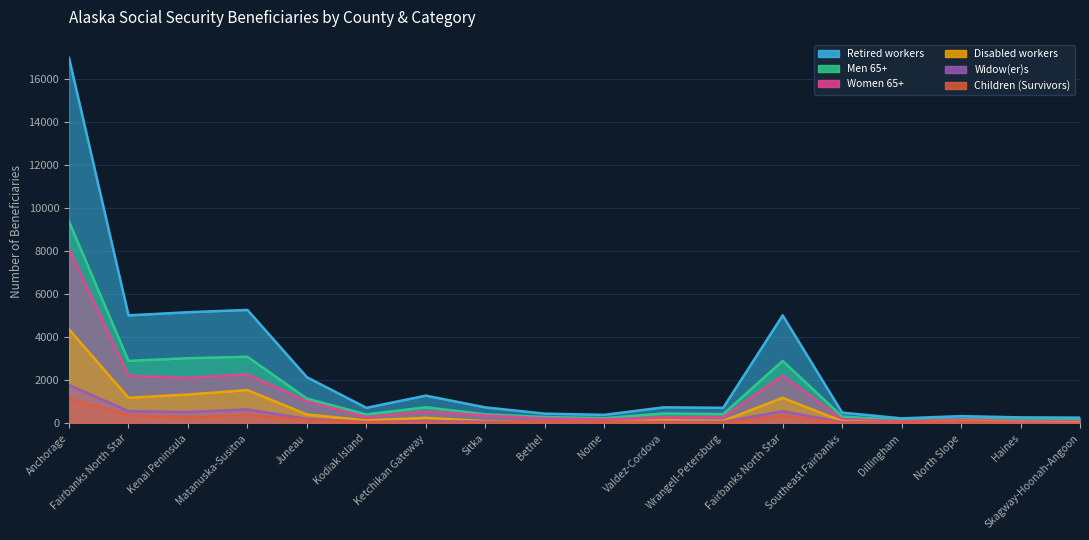

Rank the categories by Women 65+ value from highest to lowest.

Anchorage, Matanuska-Susitna, Fairbanks North Star, Fairbanks North Star, Kenai Peninsula, Juneau, Ketchikan Gateway, Sitka, Wrangell-Petersburg, Kodiak Island, Valdez-Cordova, Bethel, Southeast Fairbanks, Nome, North Slope, Haines, Skagway-Hoonah-Angoon, Dillingham